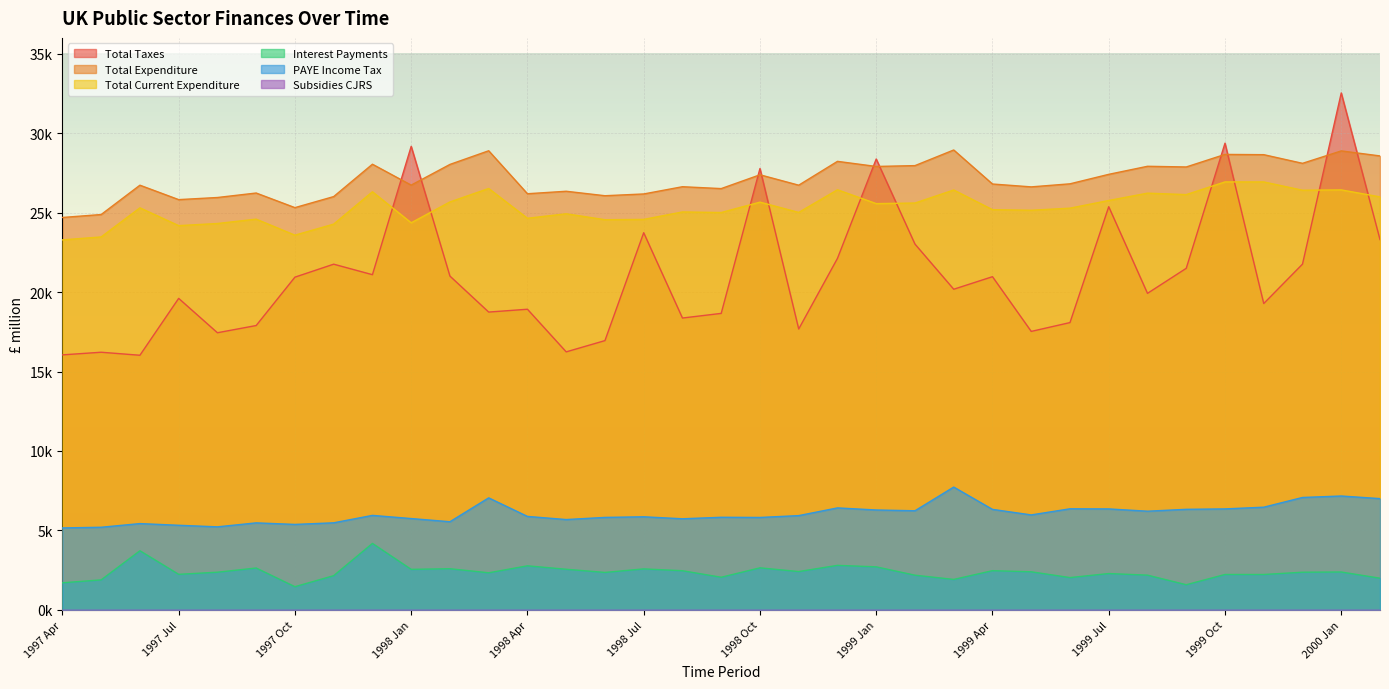

How many distinct data groups are displayed?

5